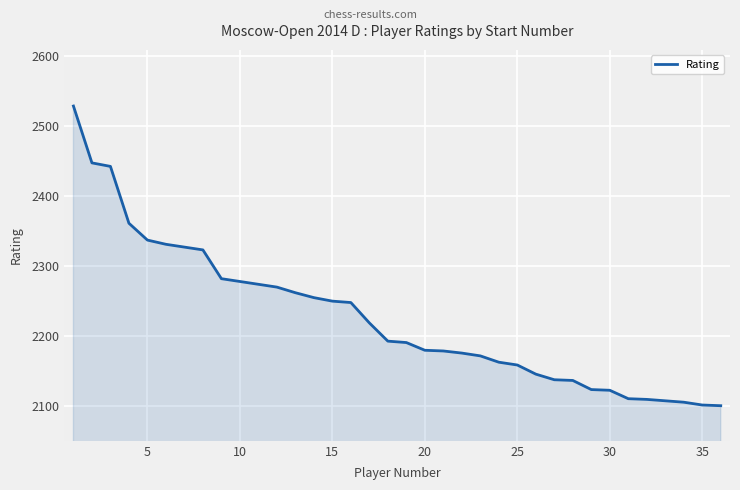

What is the smallest value displayed?

2101